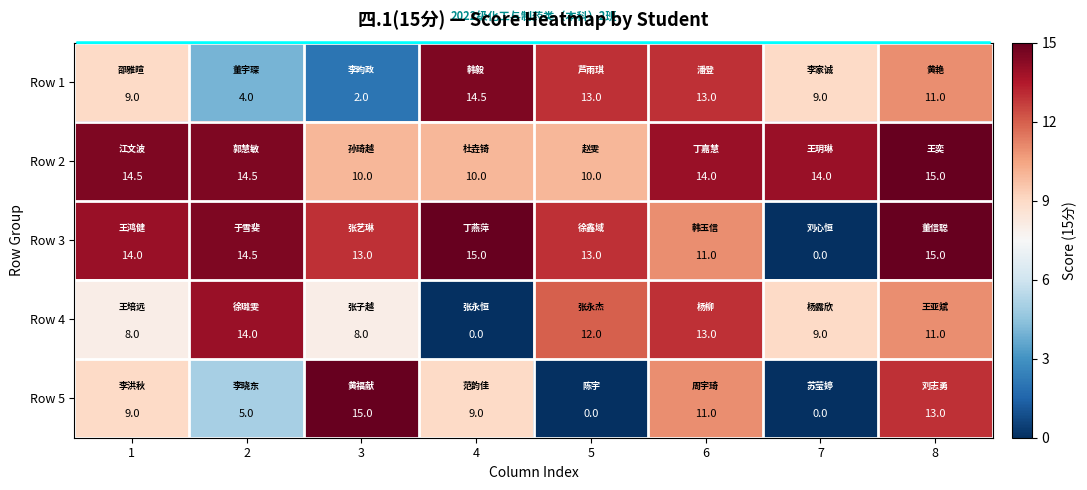

The Row 2 series shows 14.5 at 1. True or false?

True